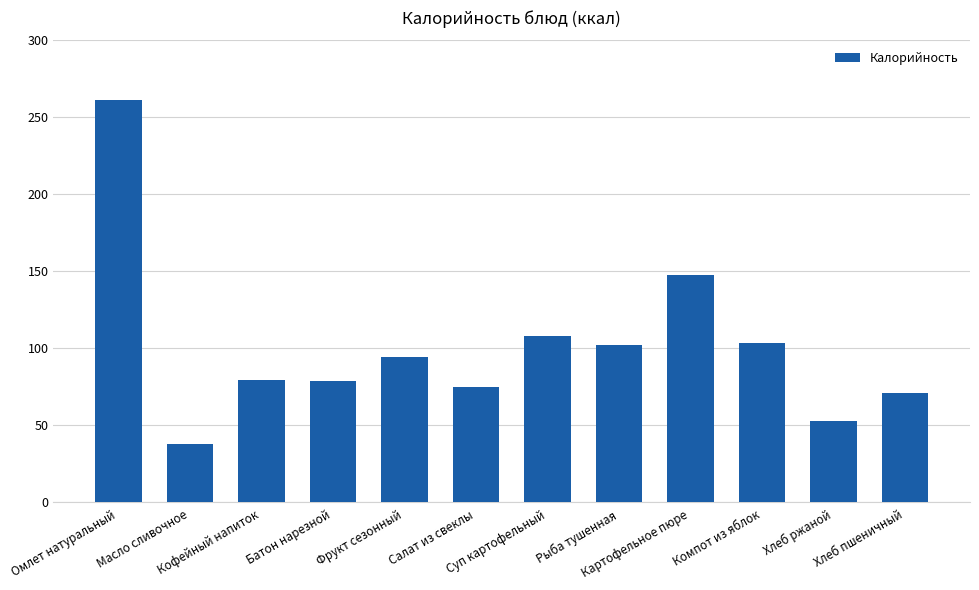

What is the average value?

100.6